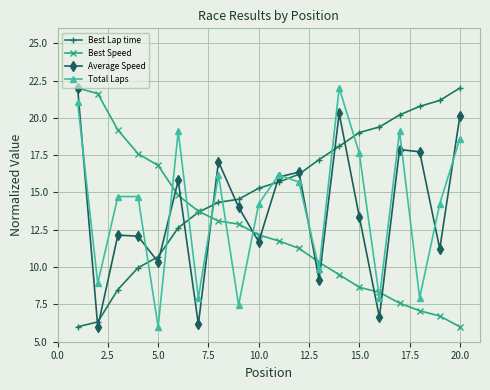

What is the maximum value for Average Speed?

22.0